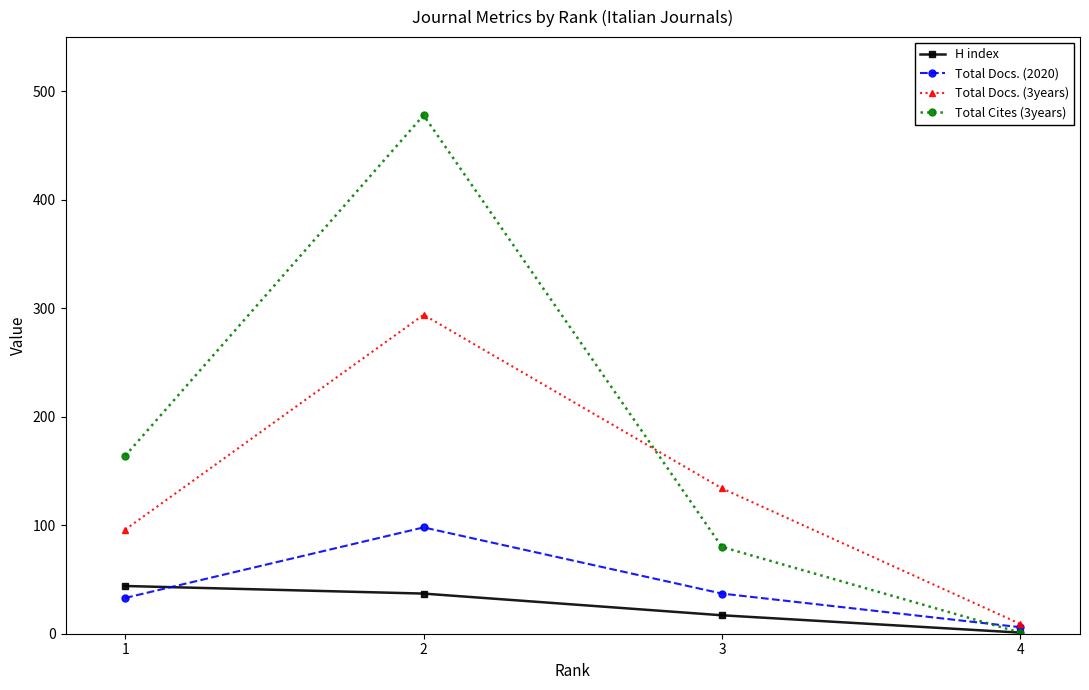

True or false: H index has more than 0 points higher than both neighbors.

False